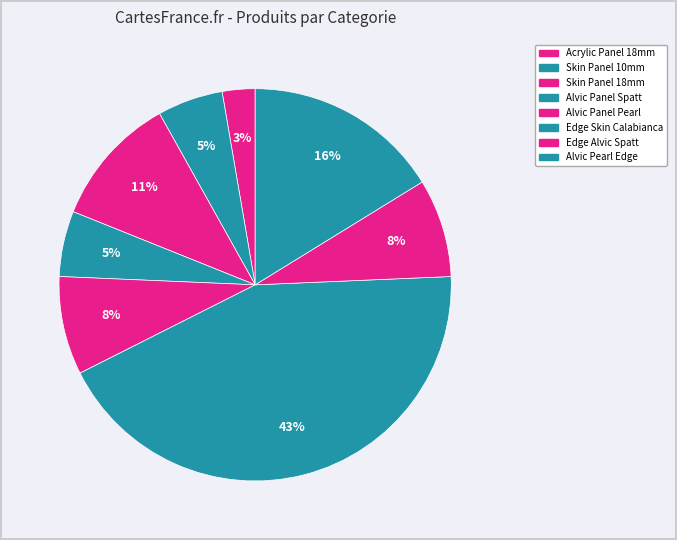

What is the largest slice in the pie chart?

Edge Skin Calabianca